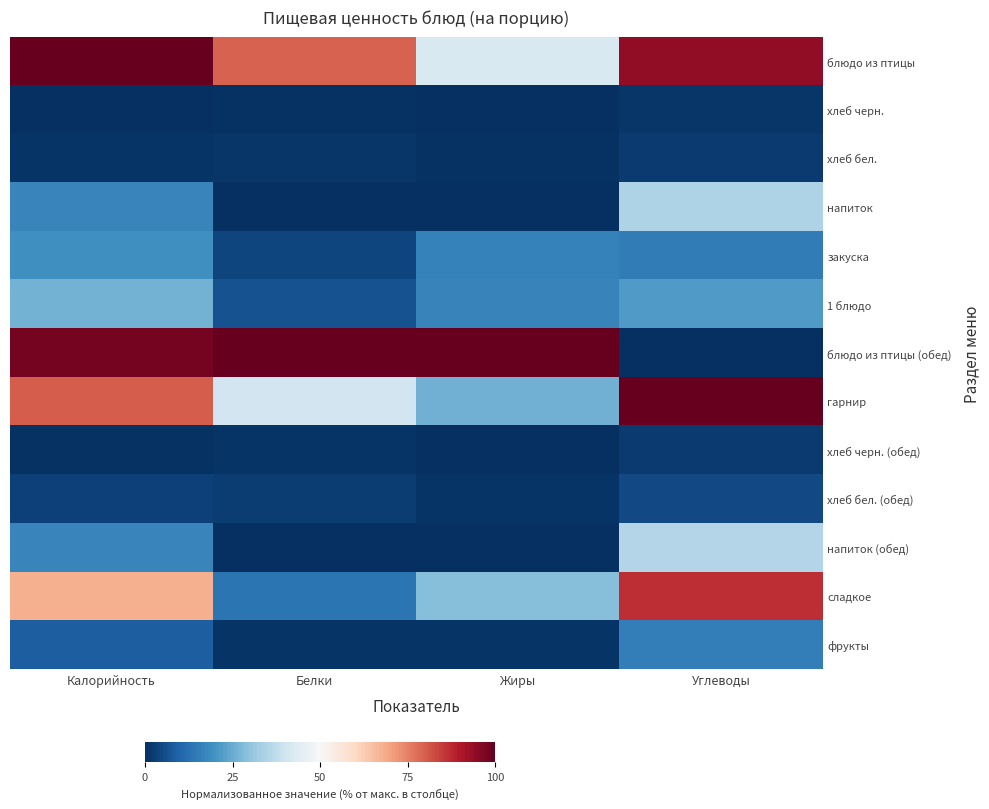

Reading left to right, transcribe all the data shown in this chart.

блюдо из птицы: Калорийность=100.0	Белки=79.4	Жиры=42.2	Углеводы=94.3
хлеб черн.: Калорийность=0.0	Белки=0.6	Жиры=0.0	Углеводы=1.3
хлеб бел.: Калорийность=1.1	Белки=1.2	Жиры=0.5	Углеводы=2.3
напиток: Калорийность=17.1	Белки=0.2	Жиры=0.0	Углеводы=34.7
закуска: Калорийность=19.3	Белки=4.2	Жиры=16.0	Углеводы=15.0
1 блюдо: Калорийность=26.2	Белки=6.5	Жиры=16.8	Углеводы=21.7
блюдо из птицы (обед): Калорийность=98.0	Белки=100.0	Жиры=100.0	Углеводы=0.0
гарнир: Калорийность=80.2	Белки=40.3	Жиры=26.0	Углеводы=100.0
хлеб черн. (обед): Калорийность=0.6	Белки=0.9	Жиры=0.1	Углеводы=2.2
хлеб бел. (обед): Калорийность=3.3	Белки=2.4	Жиры=1.0	Углеводы=5.0
напиток (обед): Калорийность=17.1	Белки=0.0	Жиры=0.0	Углеводы=35.3
сладкое: Калорийность=67.7	Белки=13.4	Жиры=28.6	Углеводы=86.8
фрукты: Калорийность=8.6	Белки=0.9	Жиры=1.0	Углеводы=15.6